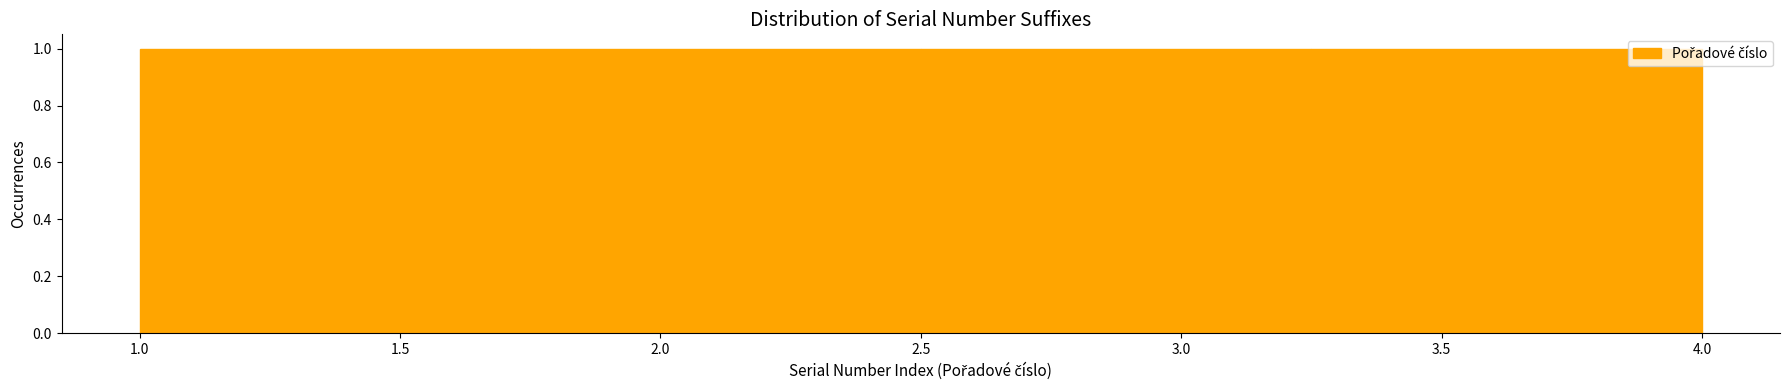

Reading left to right, list every bar in this chart as the range it spans on the x-axis followed by its height. The values are not printed on the chart, so give them approximately, as read against the axis.

1.00 to 1.75: 1
1.75 to 2.50: 1
2.50 to 3.25: 1
3.25 to 4.00: 1